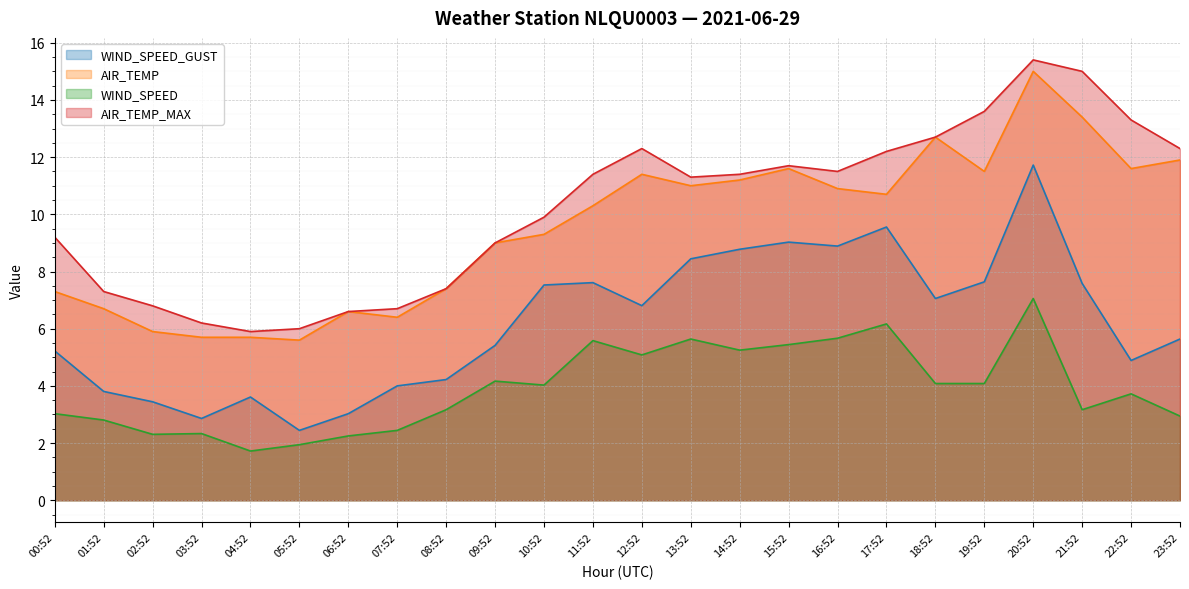

Which series has the largest total across all categories?

AIR_TEMP_MAX